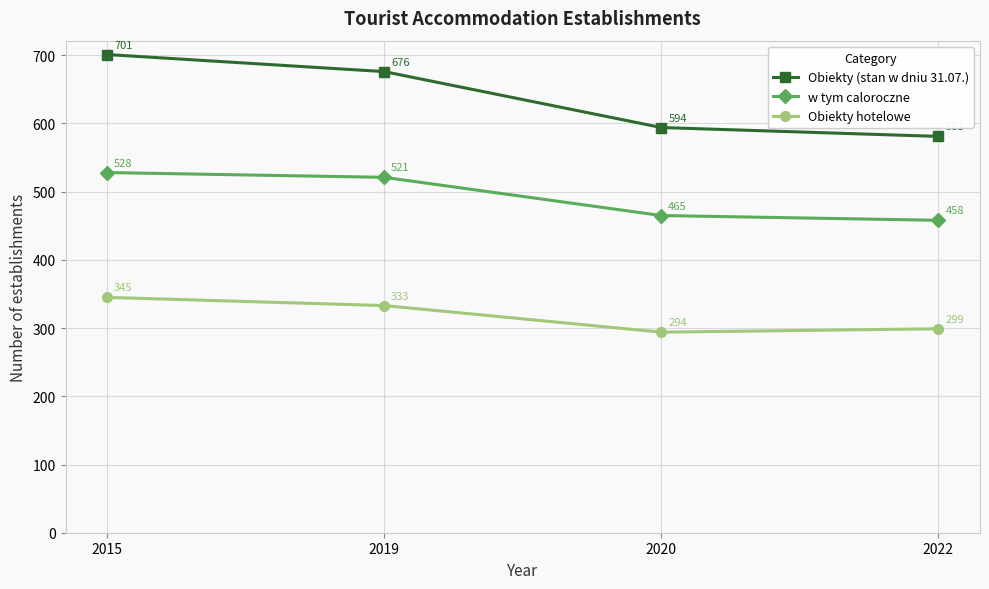

What is the sum of all Obiekty hotelowe values?

1271